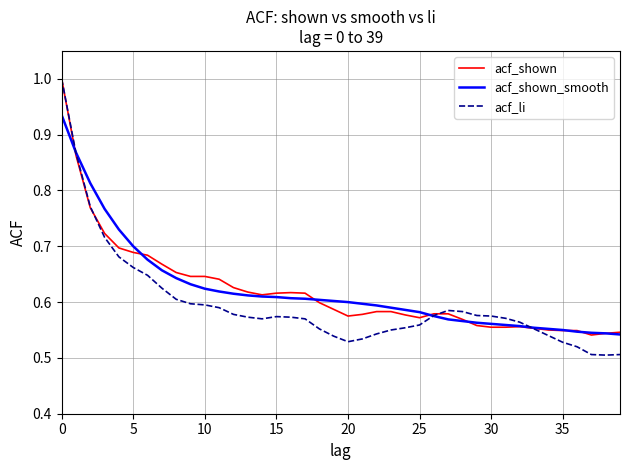

Which series has the widest spread of values?

acf_li